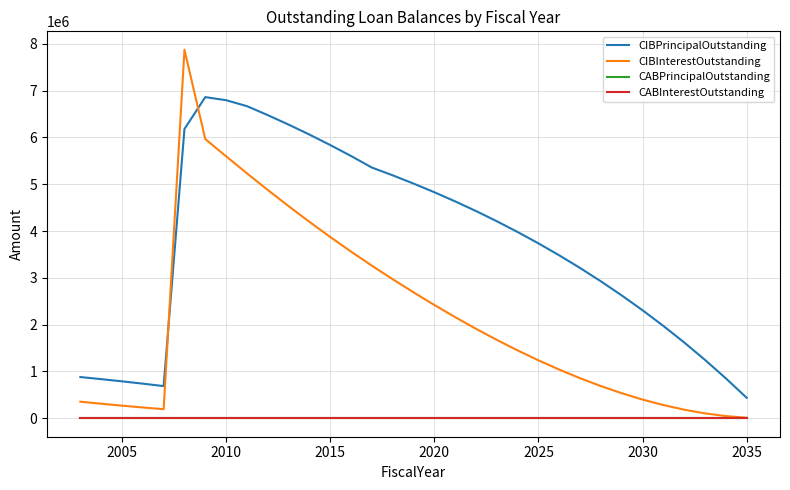

Is this an area chart (filled region under the line)?

No